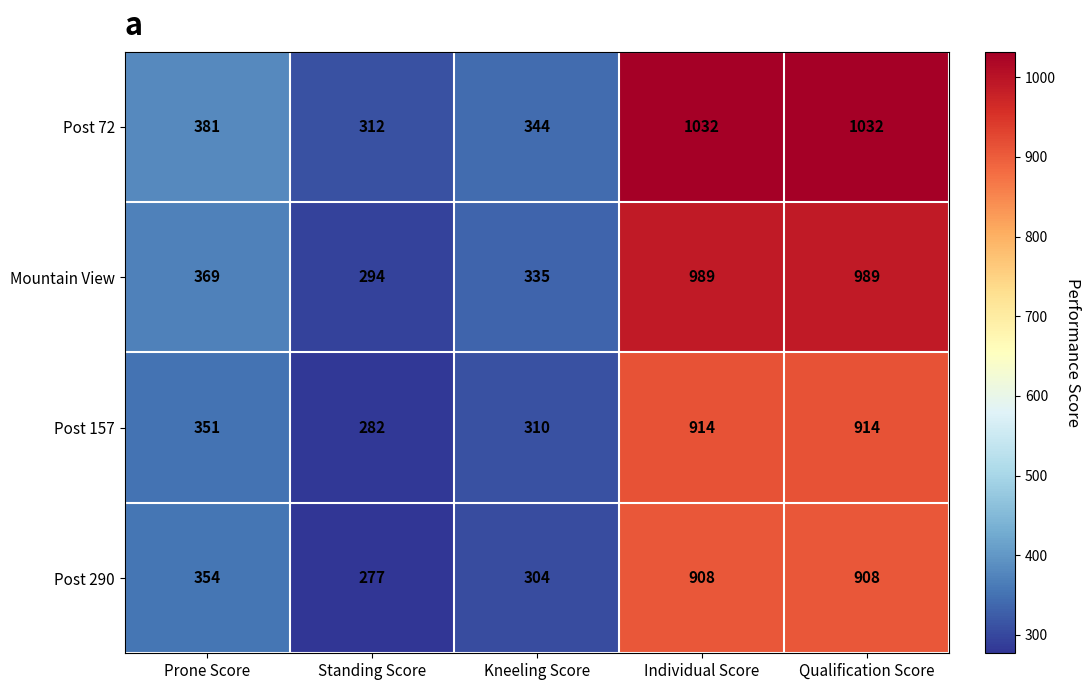

What is the smallest value displayed?

277